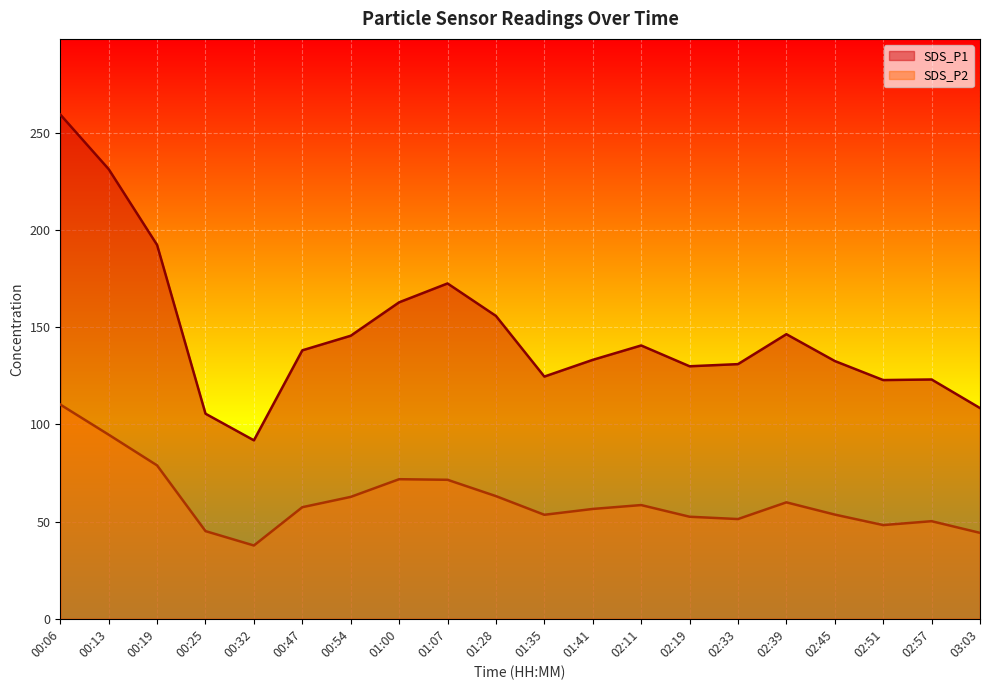

How many lines are shown in the chart?

2